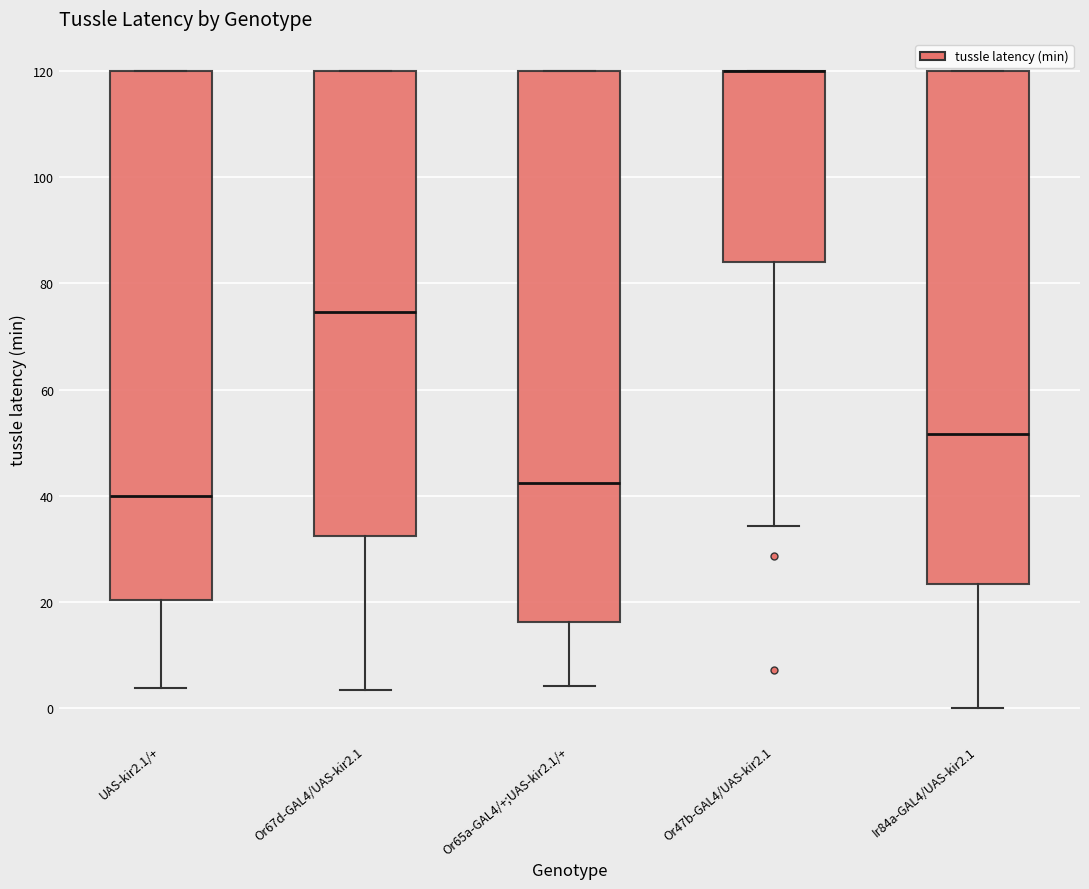

Where is the upper edge of the box for Or47b-GAL4/UAS-kir2.1 on the y-axis? The values are not printed on the chart, so give them approximately, as read against the axis.

120